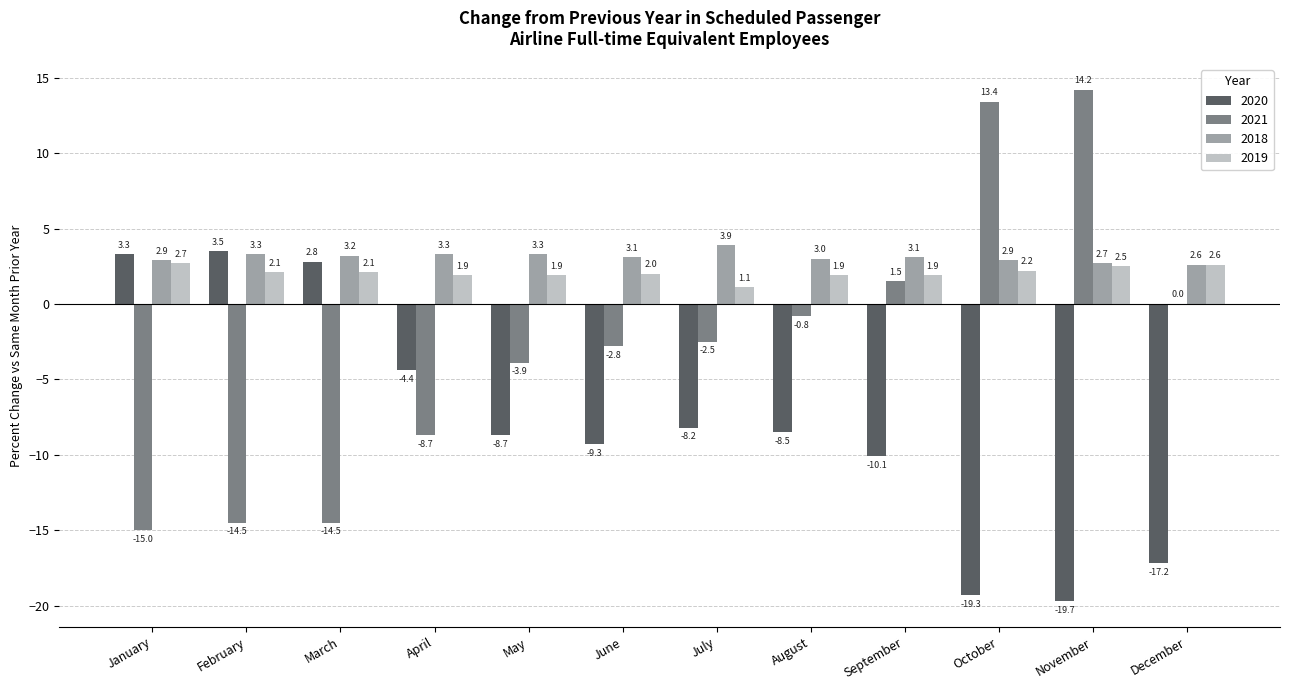

What is the maximum value for 2020?

3.5